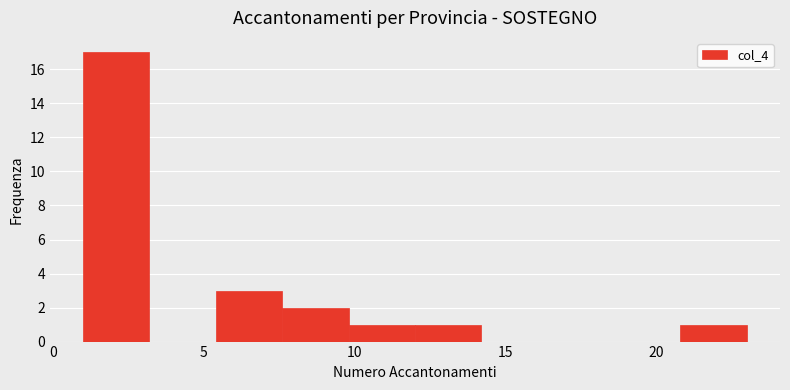

Reading left to right, list every bar in this chart as the range it spans on the x-axis followed by its height. Neither the bar edges nor the heights are printed on the chart, so give them approximately, as read against the axes.

1.0 to 3.2: 17
3.2 to 5.4: 0
5.4 to 7.6: 3
7.6 to 9.8: 2
9.8 to 12.0: 1
12.0 to 14.2: 1
14.2 to 16.4: 0
16.4 to 18.6: 0
18.6 to 20.8: 0
20.8 to 23.0: 1